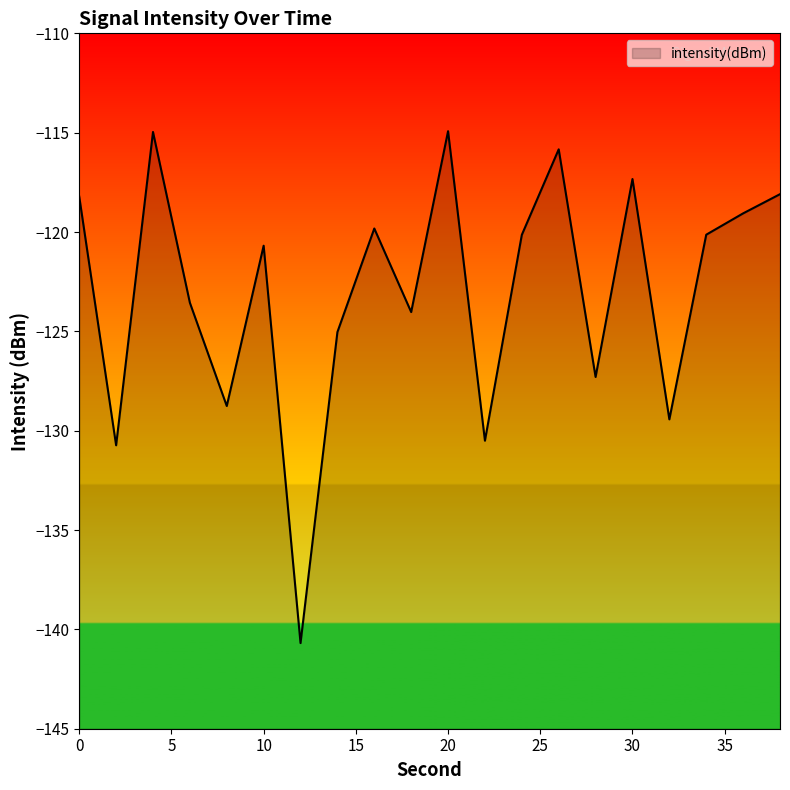

How many series are shown in this chart?

1